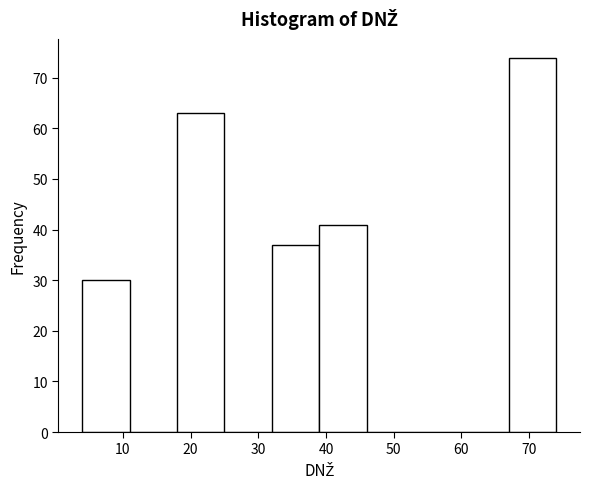

Which range on the x-axis has the tallest bar?

67 to 74